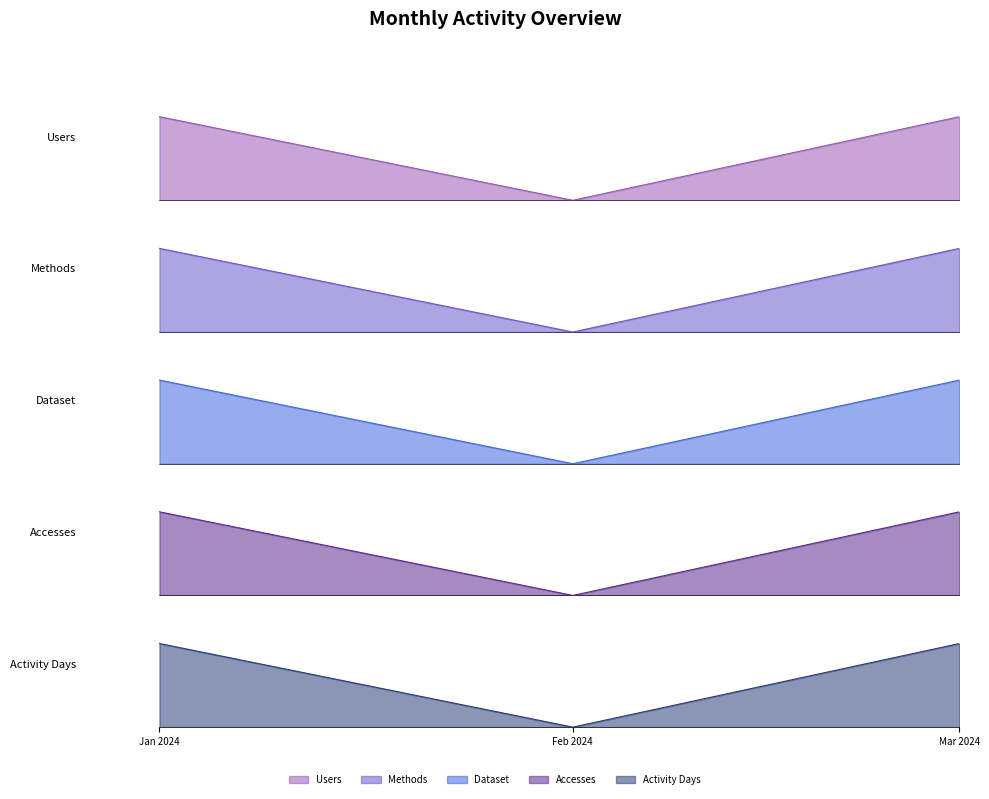

How many lines are shown in the chart?

5